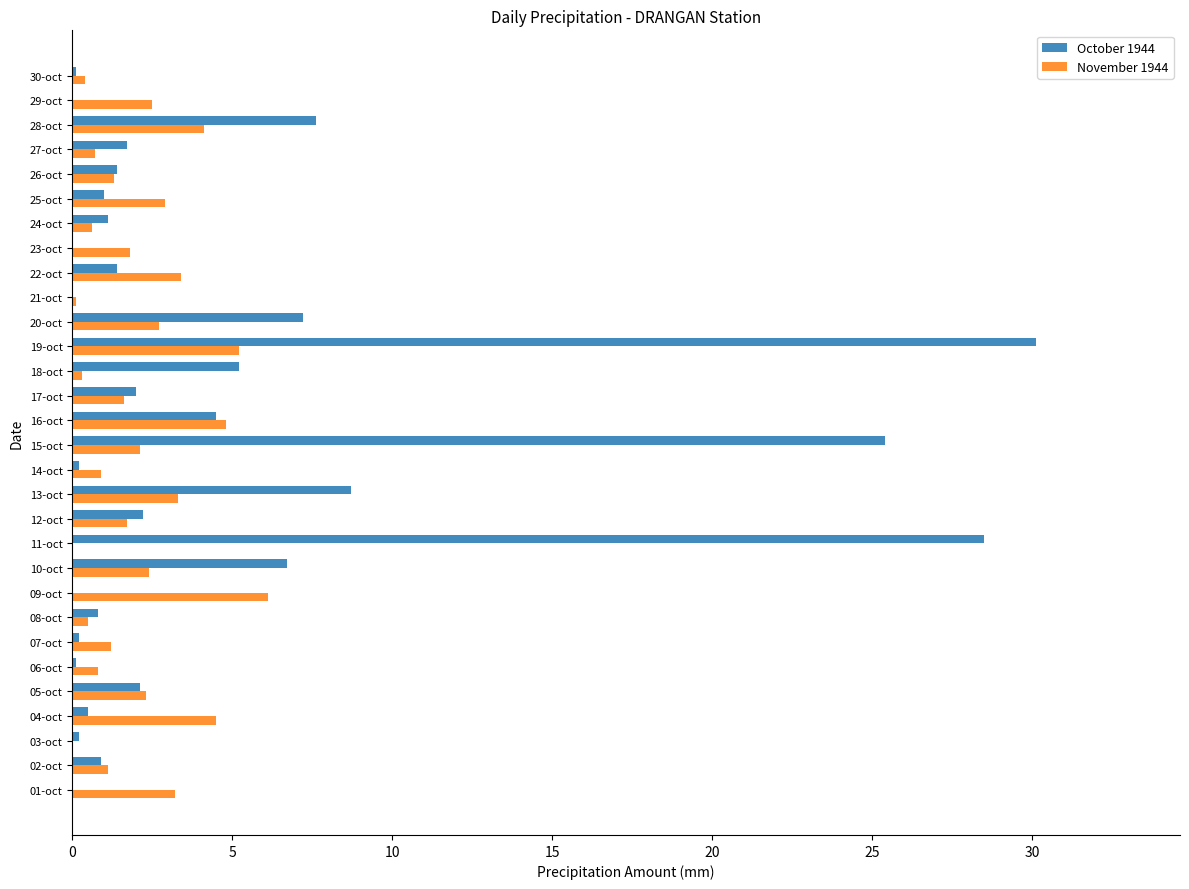

The value of October 1944 at 29-oct is 14.6. True or false?

False